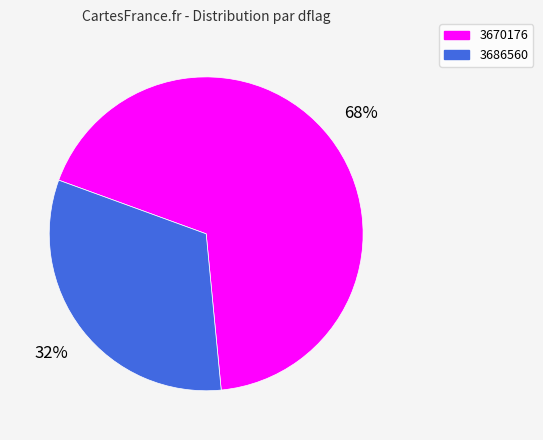

What is the ratio of the value at 3686560 to the value at 3670176?

0.5